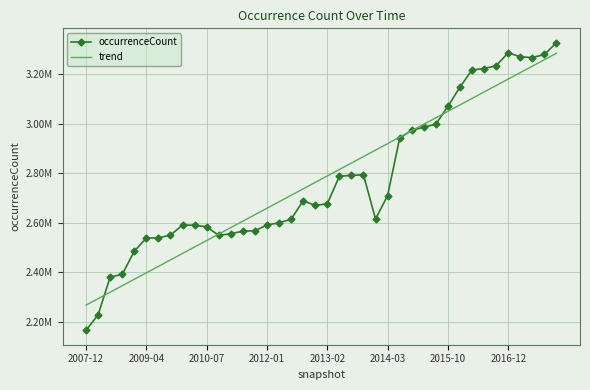

What are all the series names shown in the legend?

occurrenceCount, trend